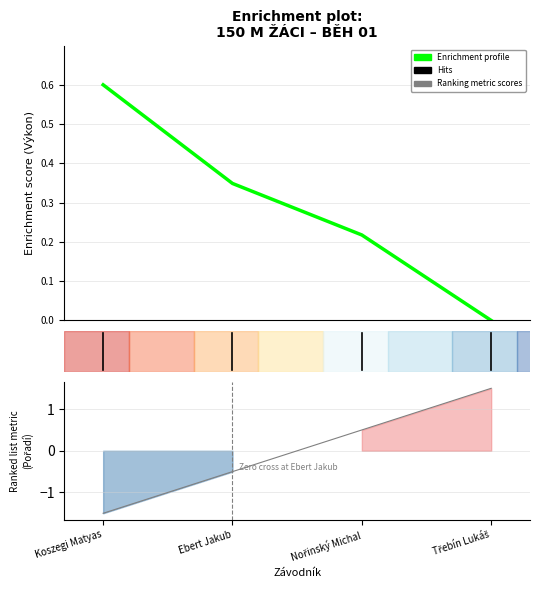

Reading left to right, what are all the values shown in this chart?

Enrichment profile (Výkon): Koszegi Matyas=0.6	Ebert Jakub=0.3	Nořinský Michal=0.2	Třebín Lukáš=0.0
Ranking metric (Pořadí): Koszegi Matyas=-1.5	Ebert Jakub=-0.5	Nořinský Michal=0.5	Třebín Lukáš=1.5